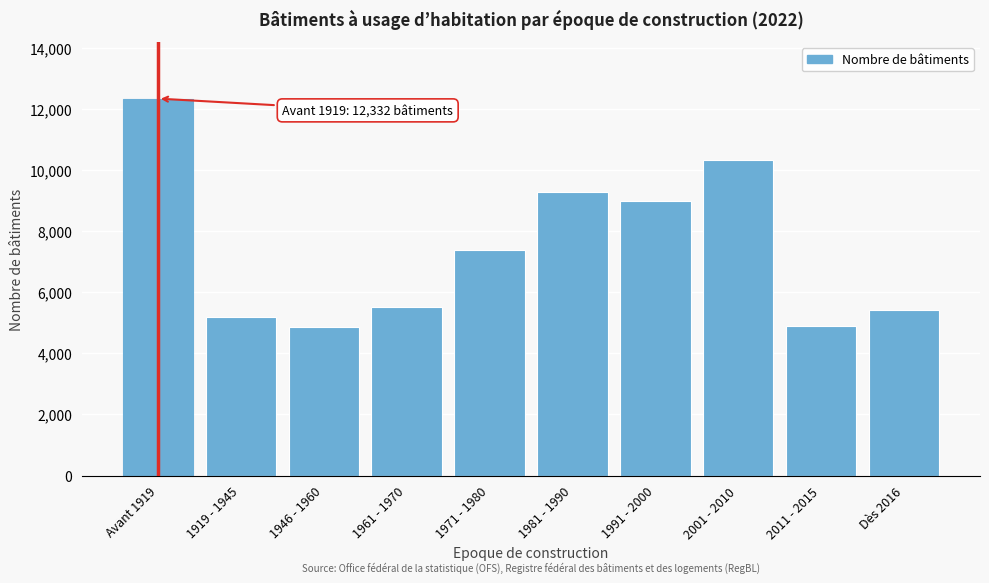

What is the label of the 5th bar from the right?

1981 - 1990